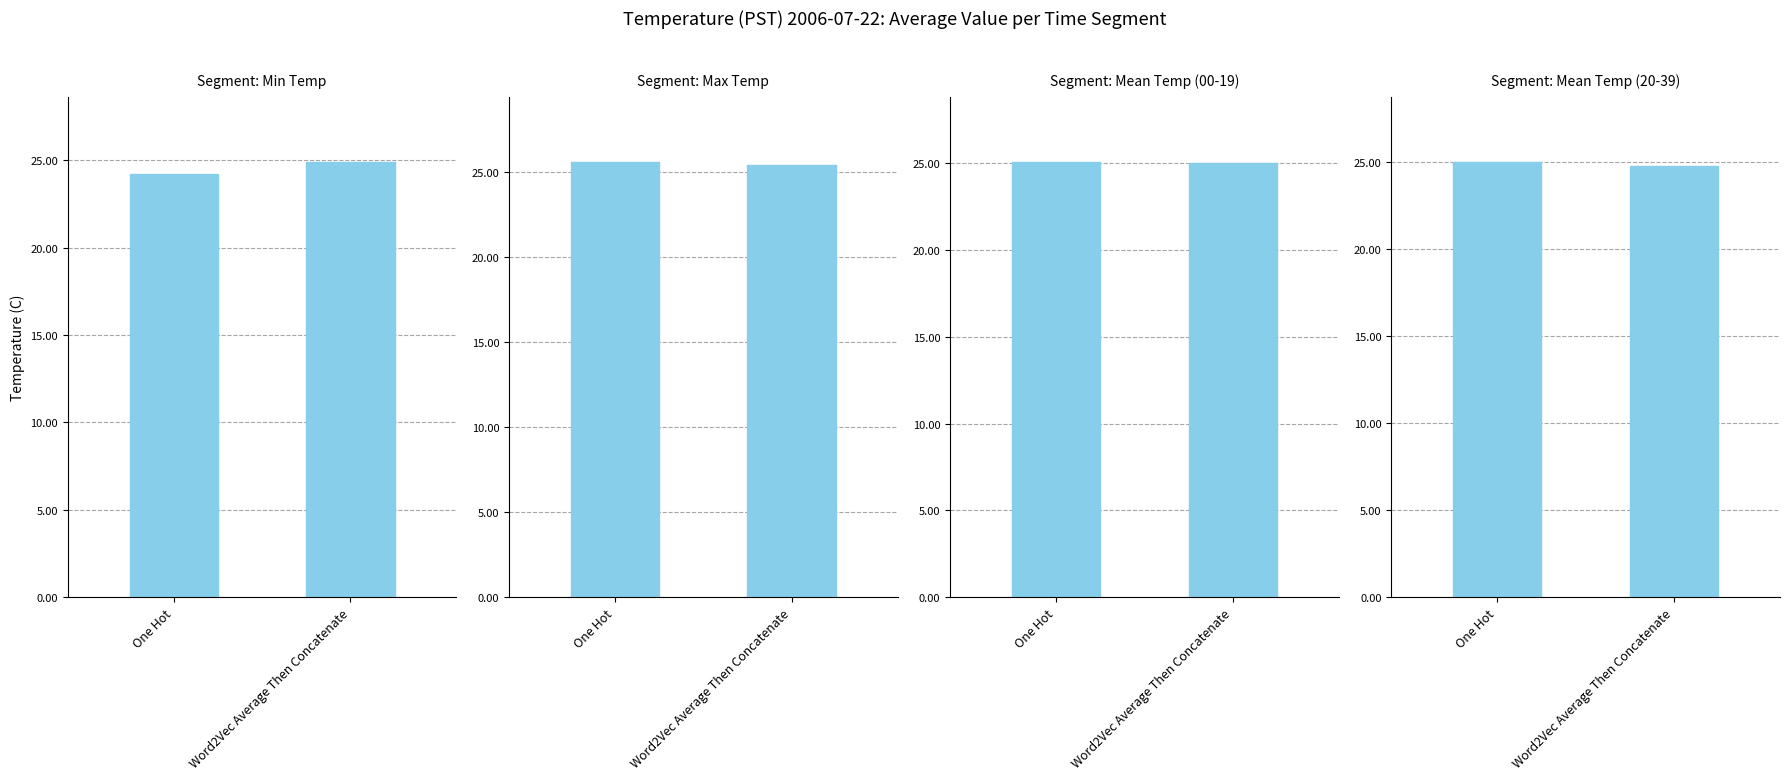

What is the ratio of the value at One Hot to the value at Word2Vec Average Then Concatenate?

1.0